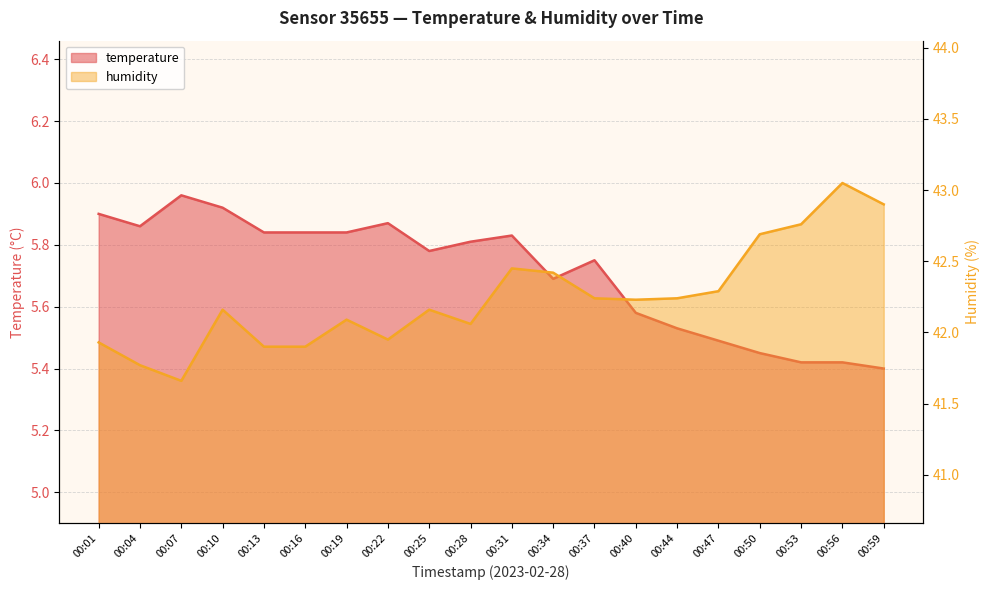

At how many categories does at least one series exceed 14?

20